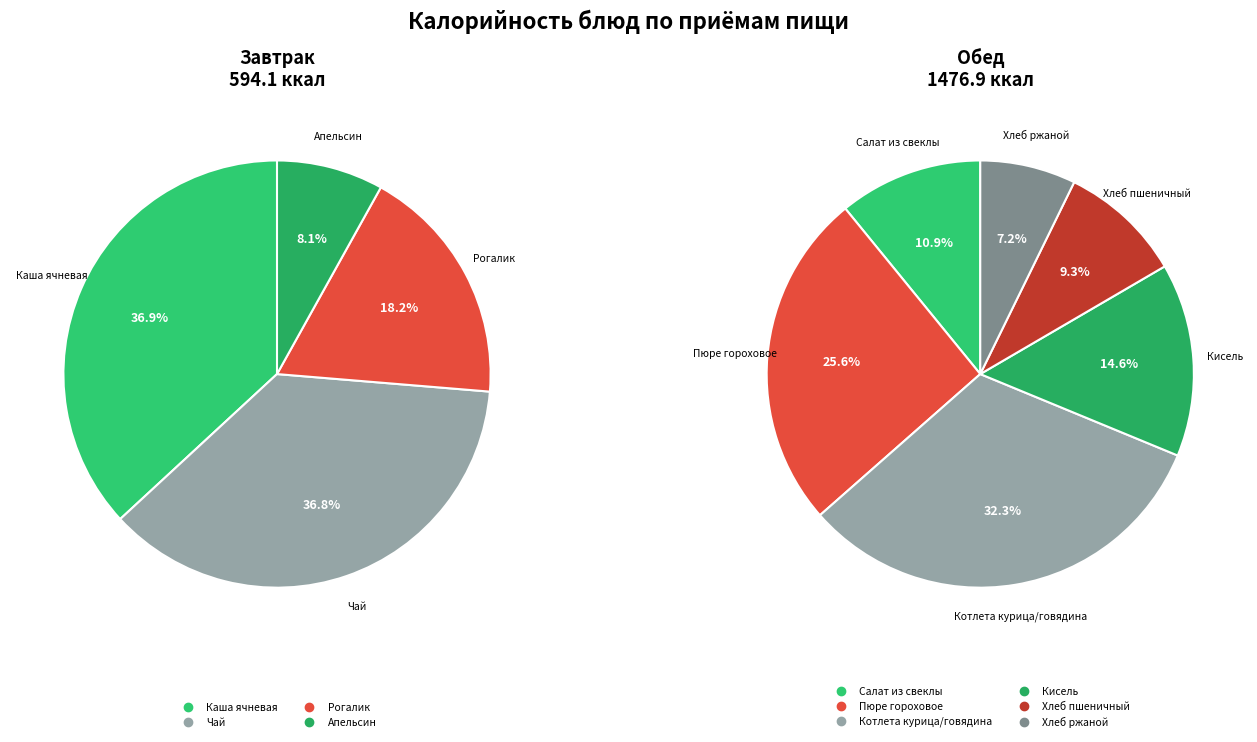

How many segments does this pie chart have?

10